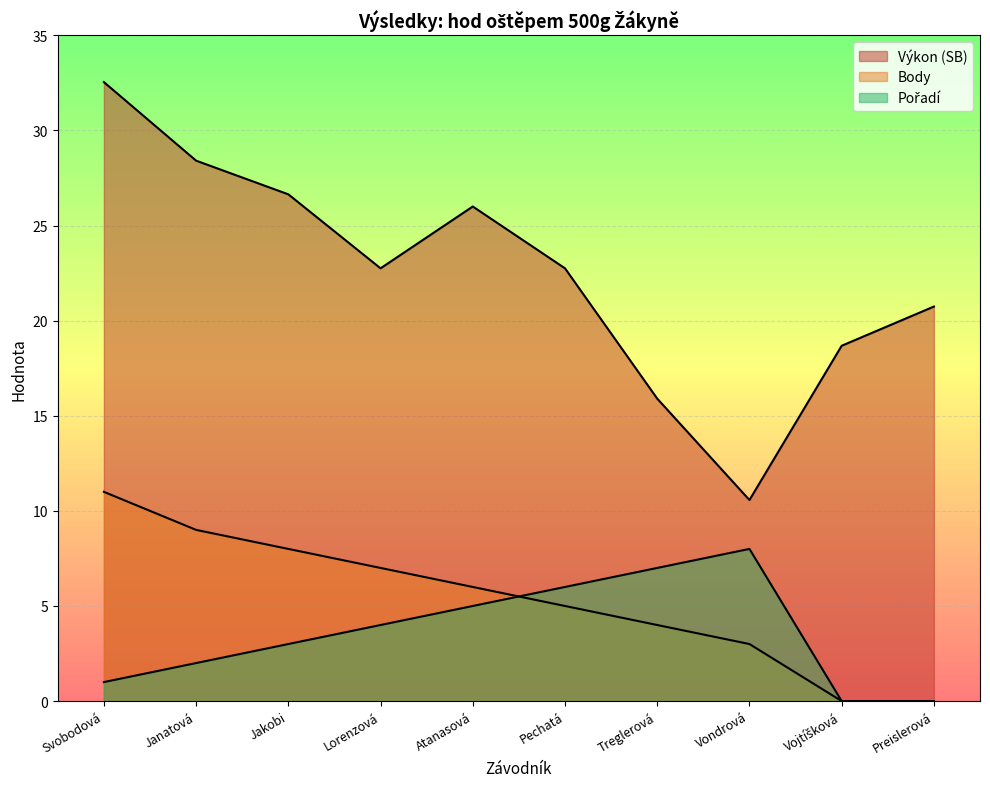

At how many categories does at least one series exceed 8?

10